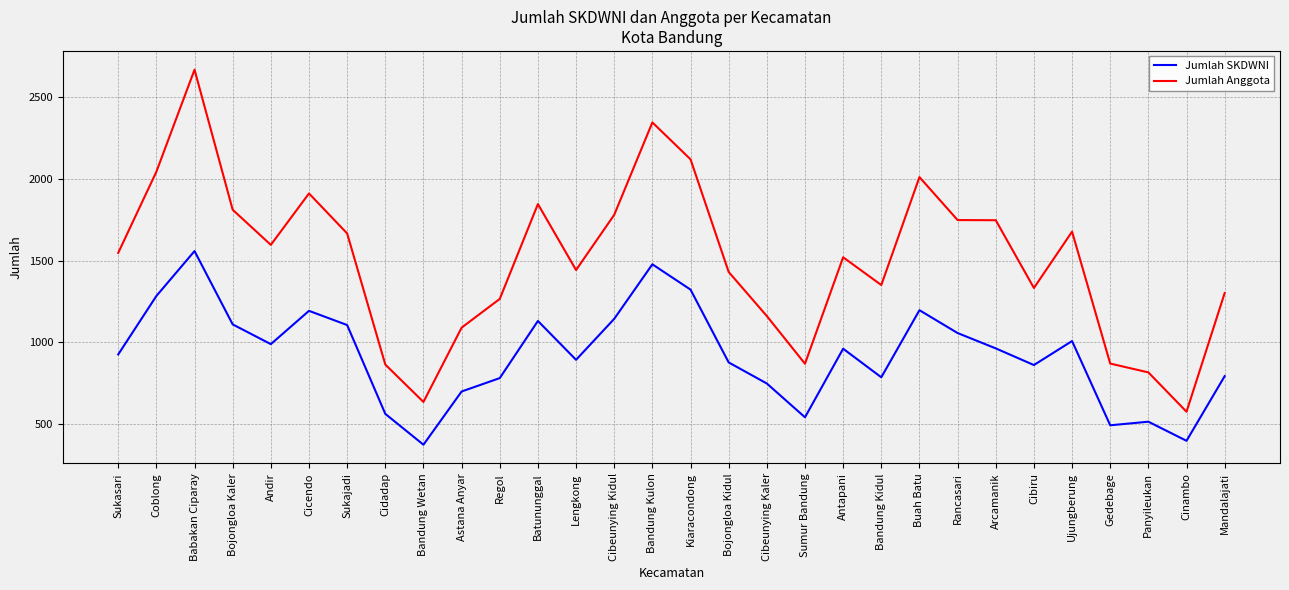

What is the sum of the Jumlah SKDWNI values at Antapani and Sukasari?

1887